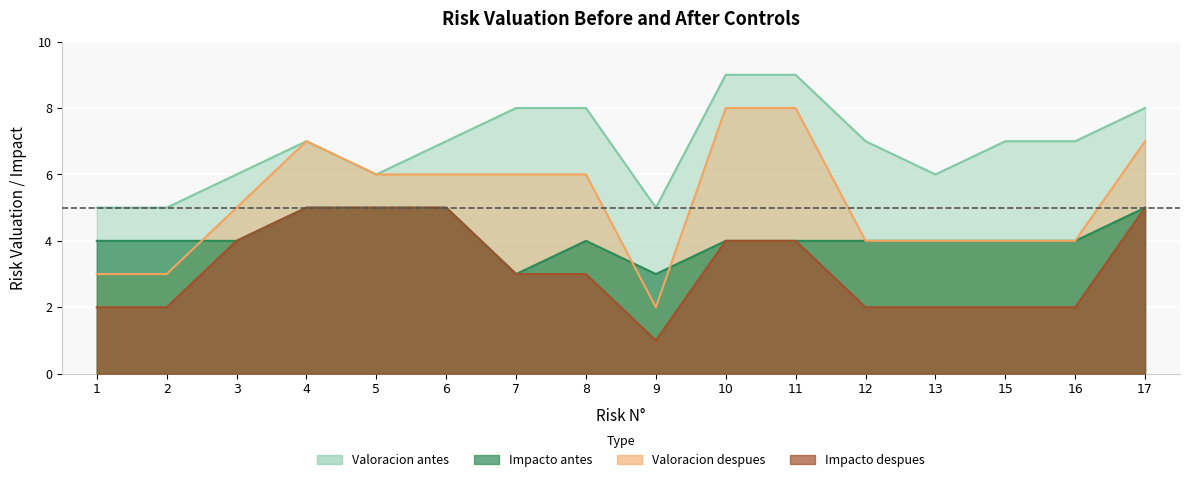

How many lines are shown in the chart?

4